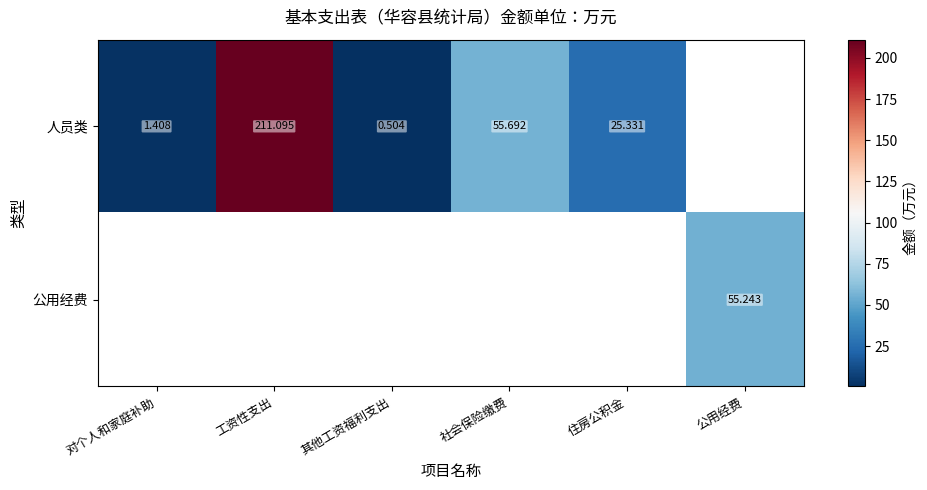

The 人员类 series shows 211.1 at 工资性支出. True or false?

True